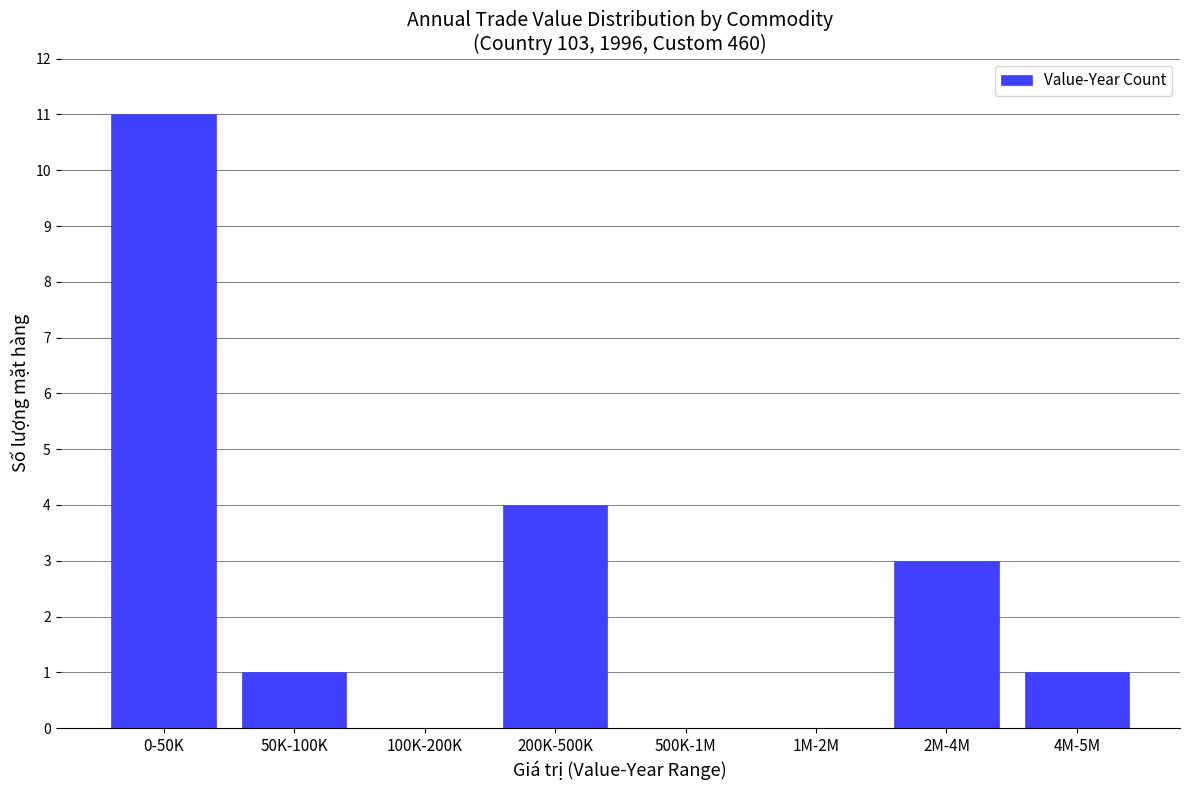

What is the change in value from 0-50K to 200K-500K?

-7